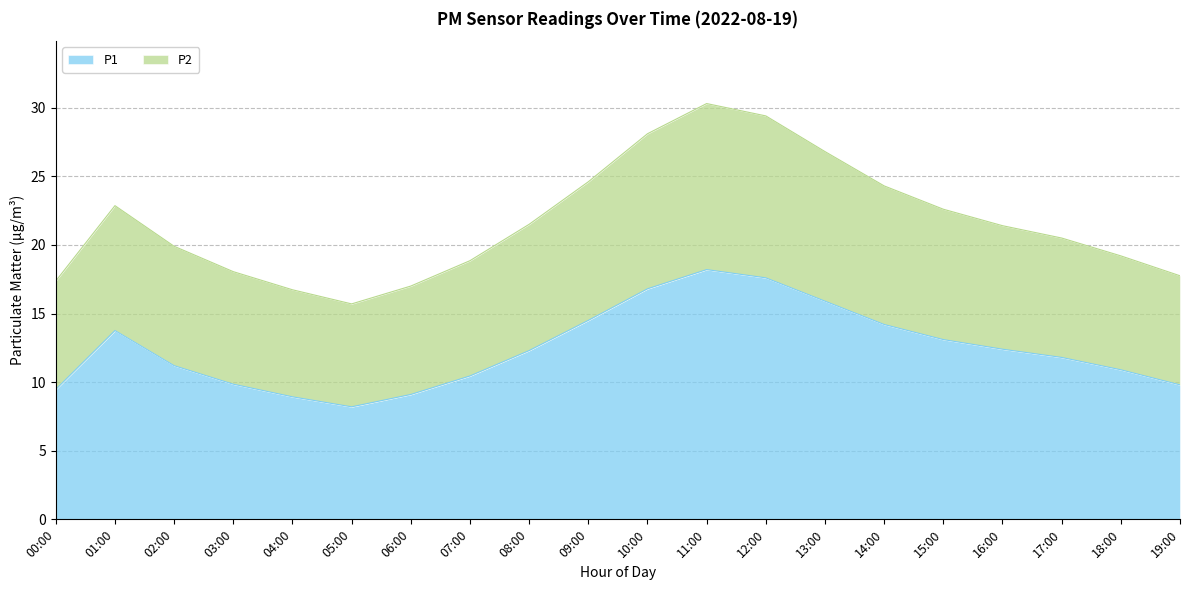

At which label does P1 reach its minimum?

05:00